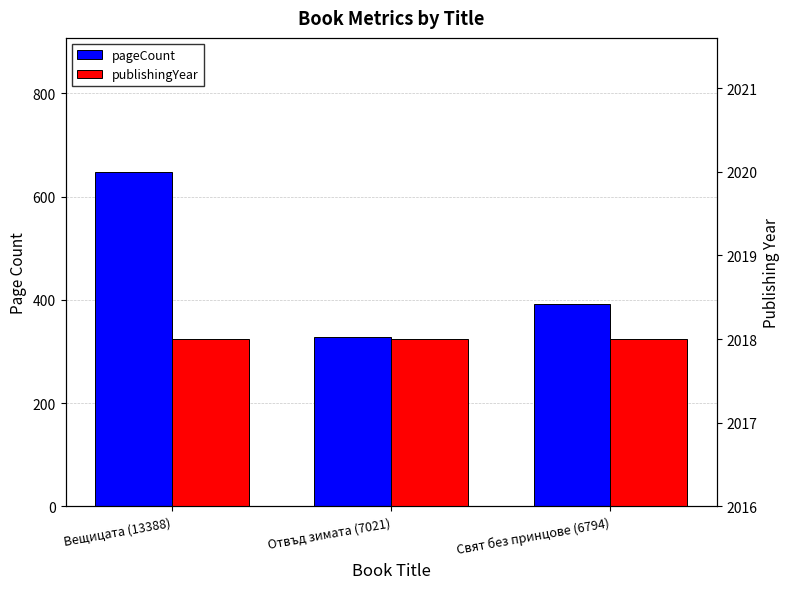

How many pageCount values are between 328 and 648?

3